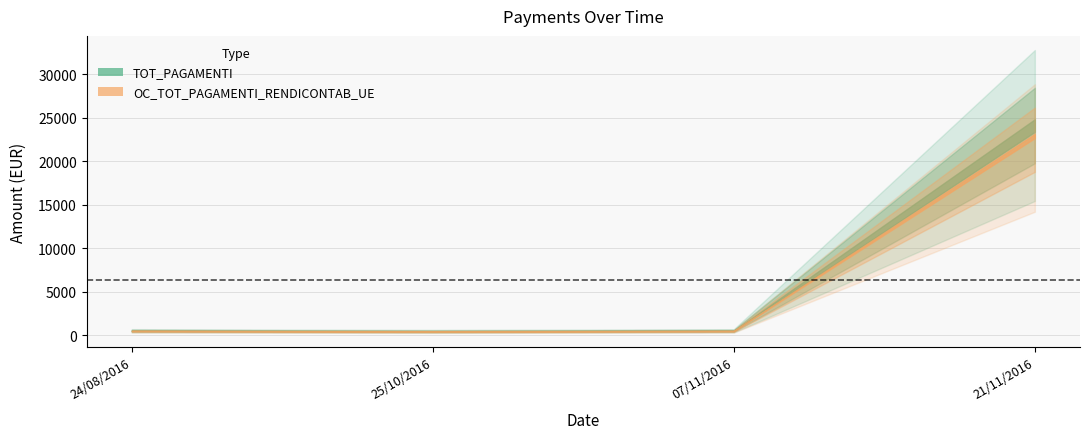

How many data points does each series have?

4